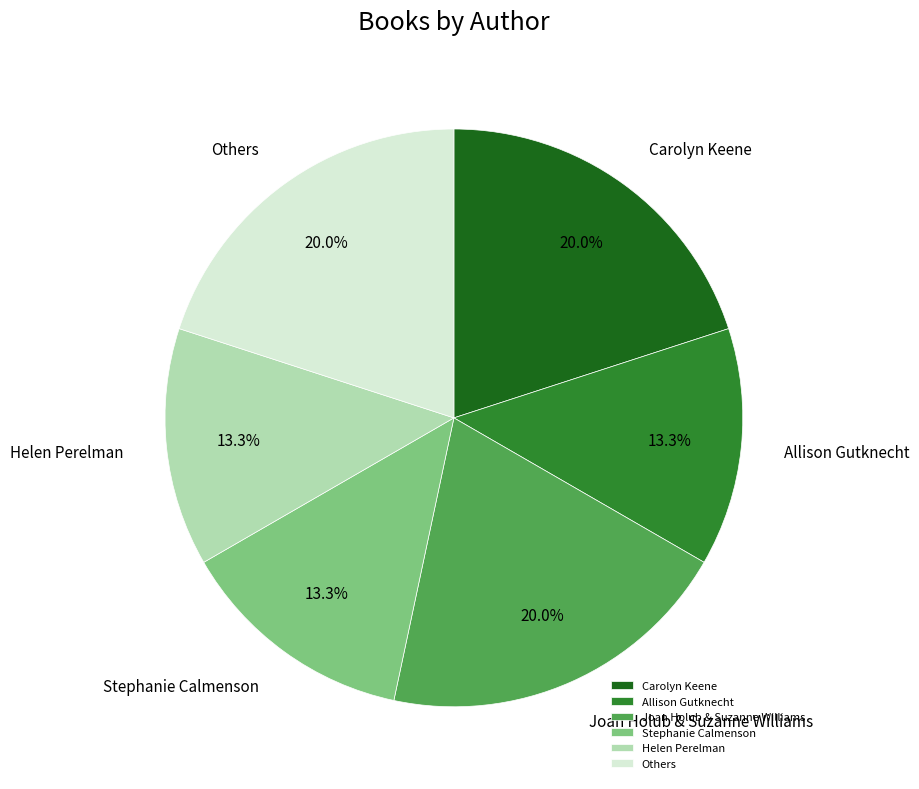

What is the ratio of the value at Stephanie Calmenson to the value at Others?

0.7